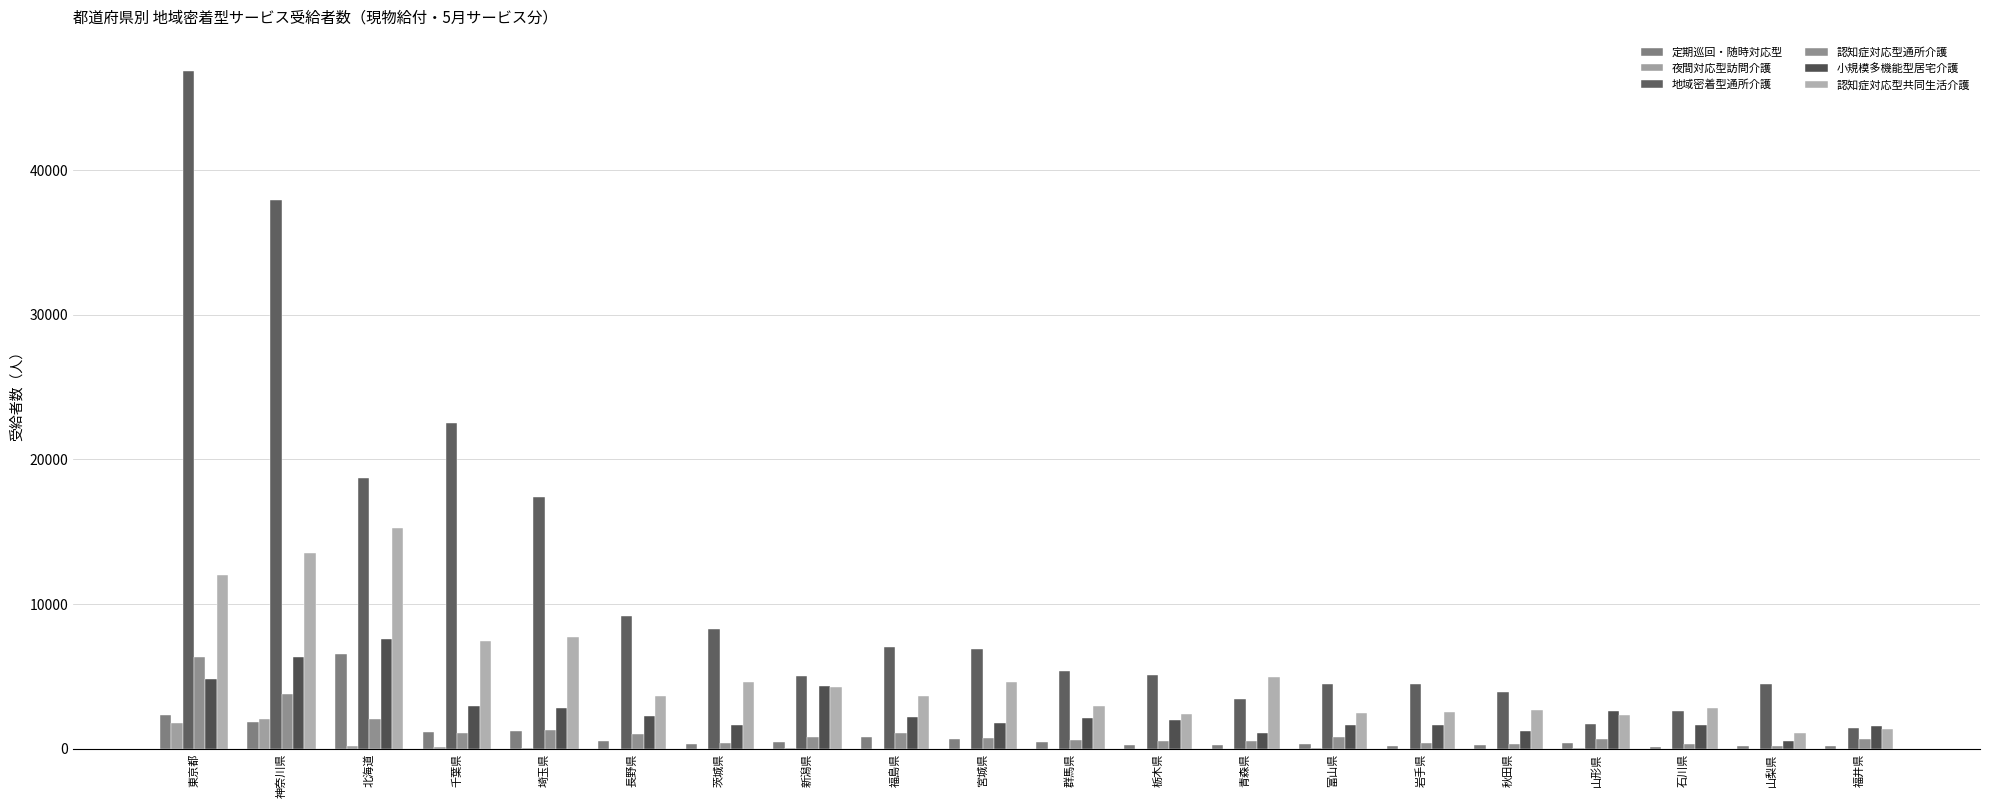

Count the number of data series in this chart.

6